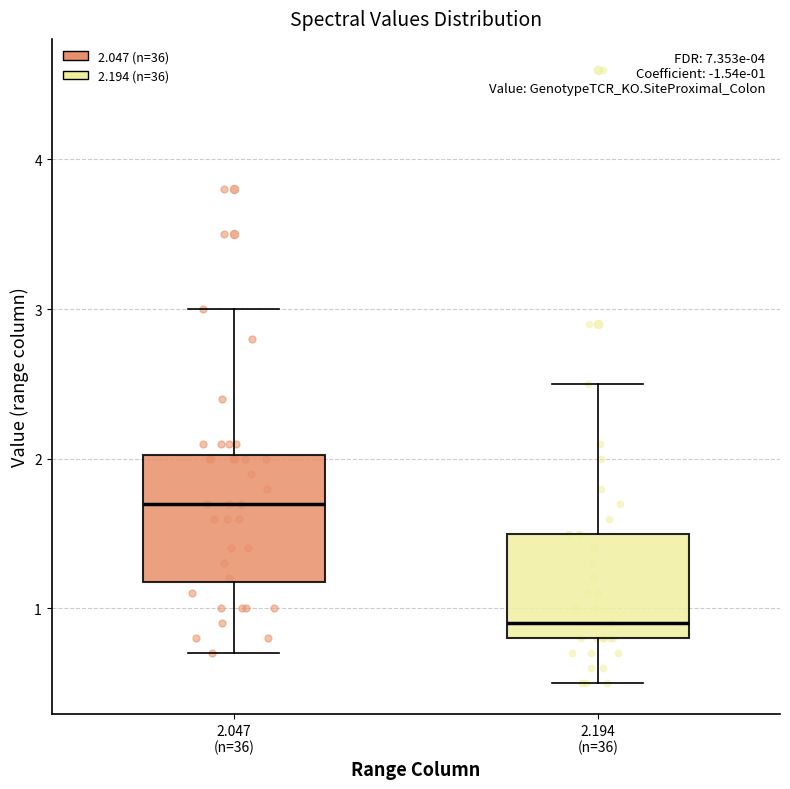

Comparing the boxes themselves (not the whiskers), which one is the tallest?

2.047 (n=36)